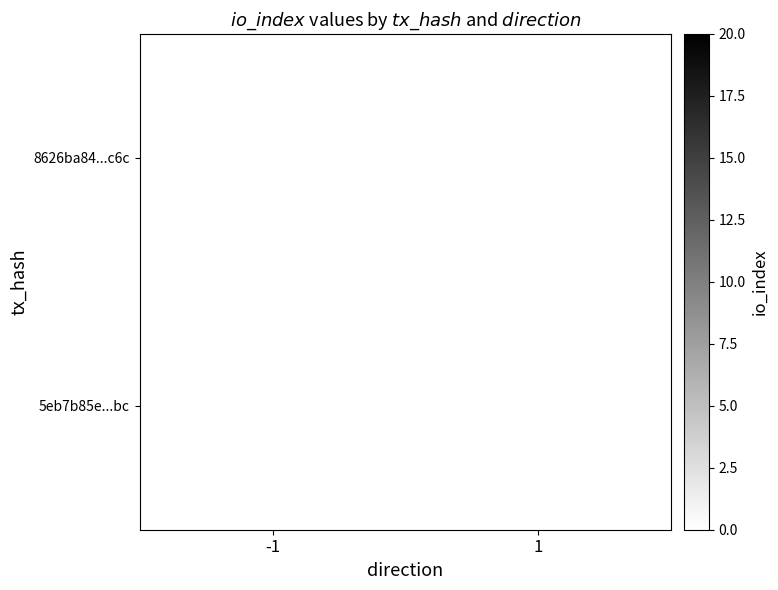

The 5eb7b85e...bc series shows 8.3 at 1. True or false?

False